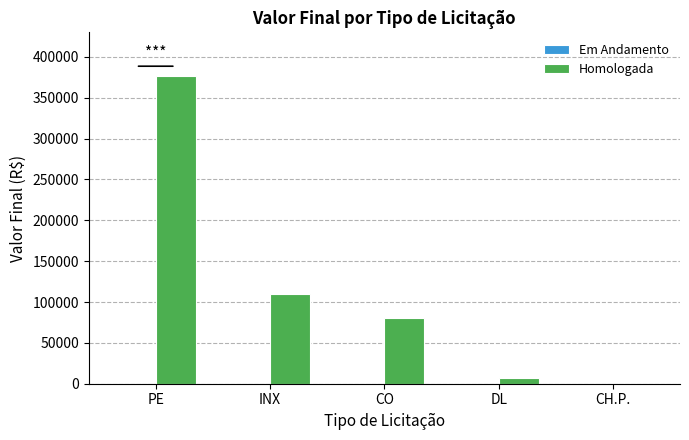

Reading left to right, extract all data points from this chart.

PE=376552	INX=110000	CO=80000	DL=6500	CH.P.=0